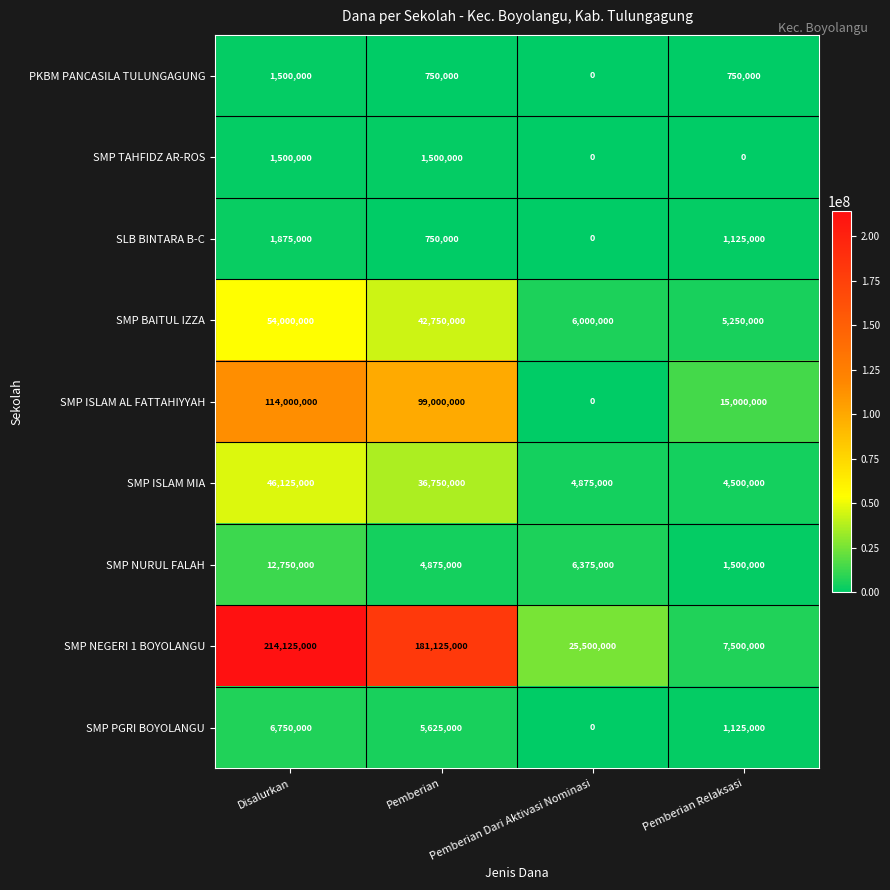

At which category is the sum across all series the highest?

Disalurkan